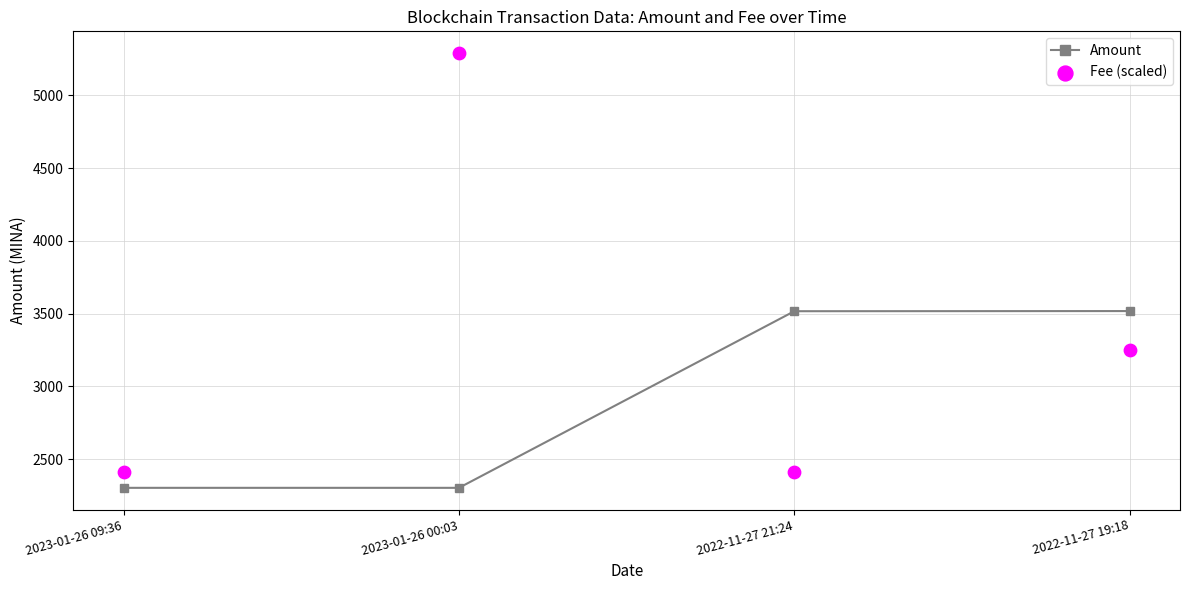

Which series contains the highest Y value?

Fee (scaled)